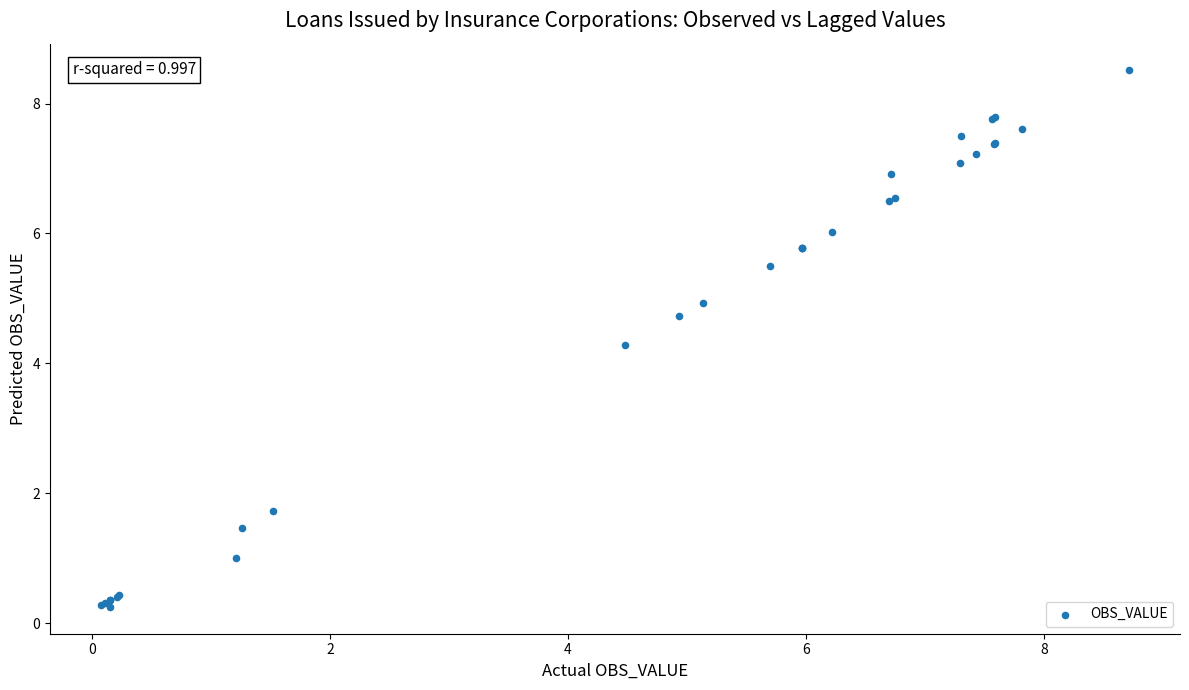

What Y value in the scatter plot is closest to 4?

4.3